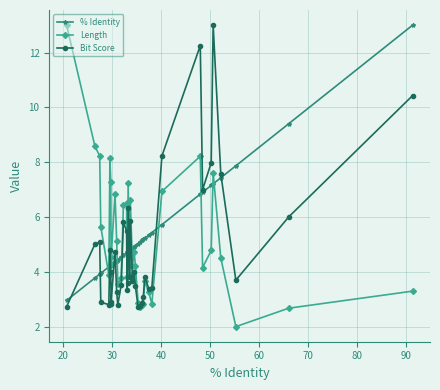

True or false: Bit Score has more than 2 points higher than both neighbors.

True